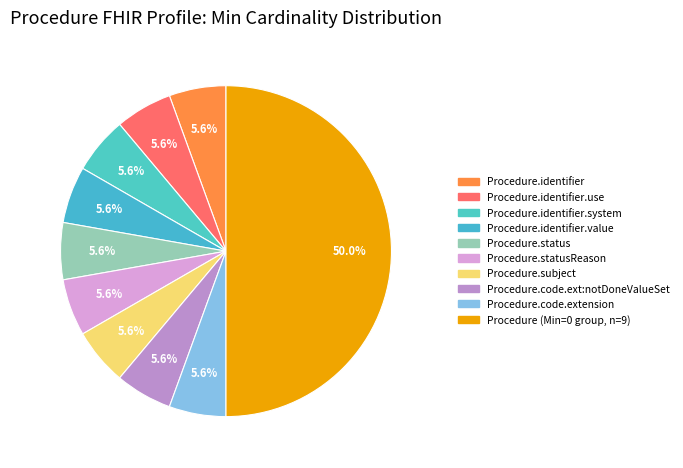

How many segments does this pie chart have?

10